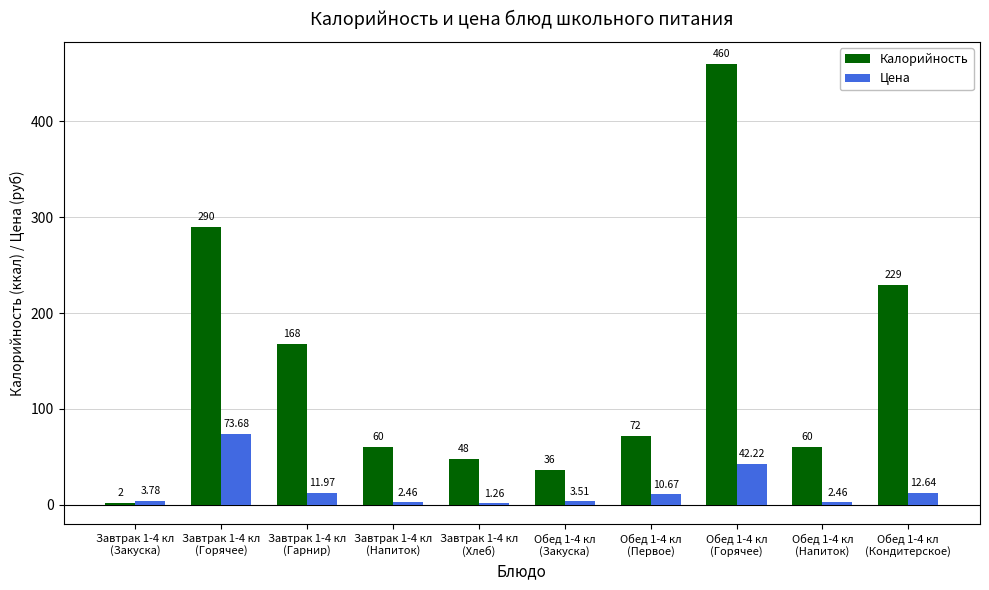

Which series changed the most between Завтрак 1-4 кл
(Закуска) and Обед 1-4 кл
(Кондитерское)?

Калорийность